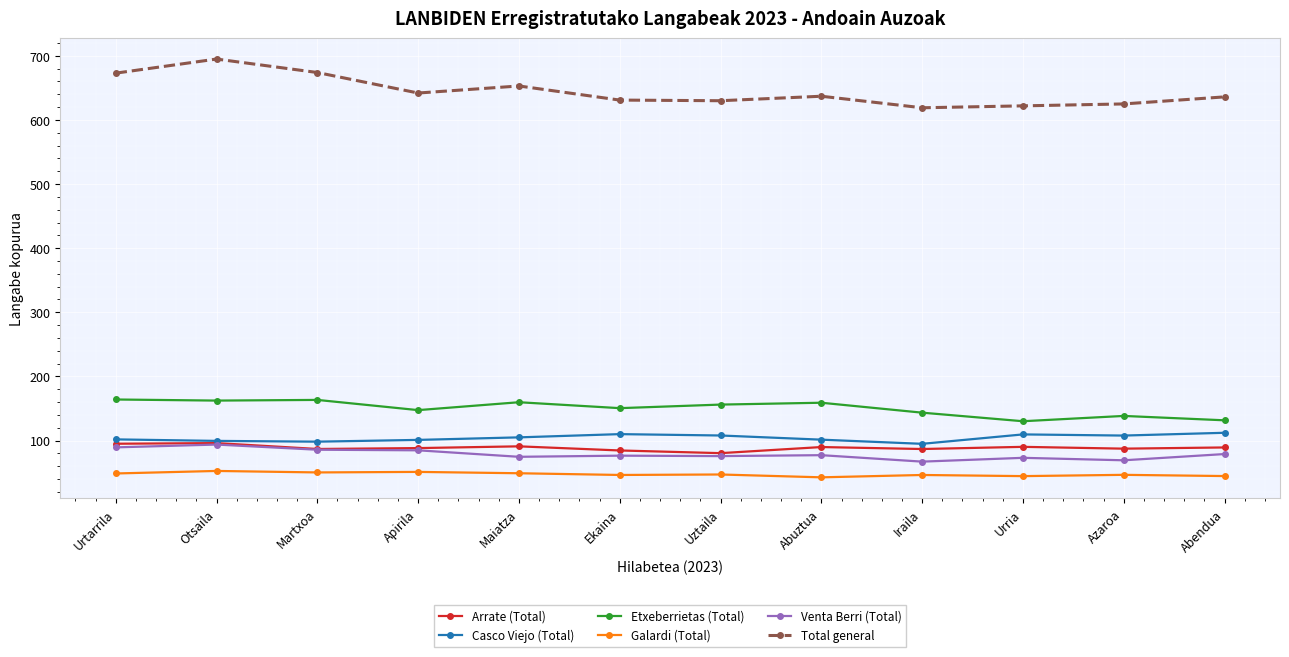

What is the maximum value for Etxeberrietas (Total)?

164.0